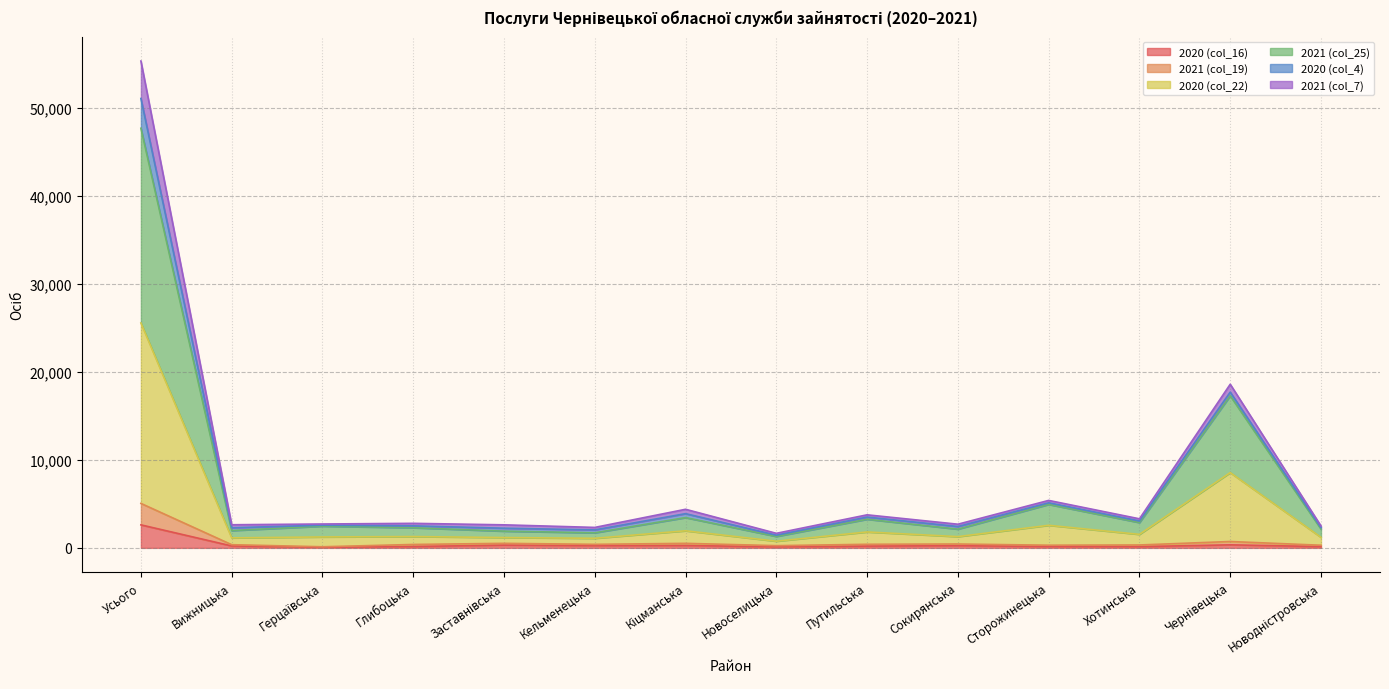

At which category is the sum across all series the highest?

Усього